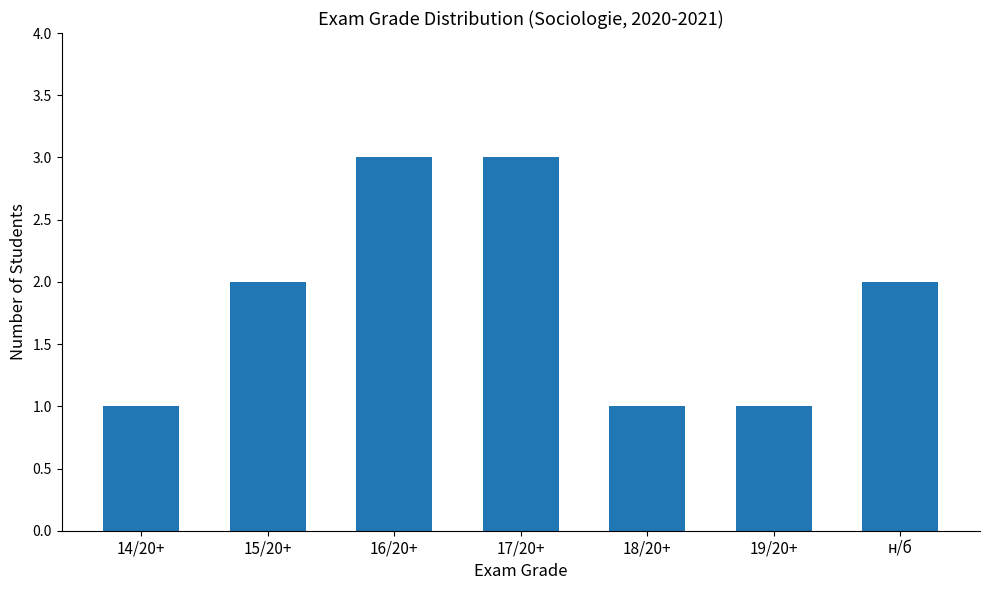

How many series are shown in this chart?

1